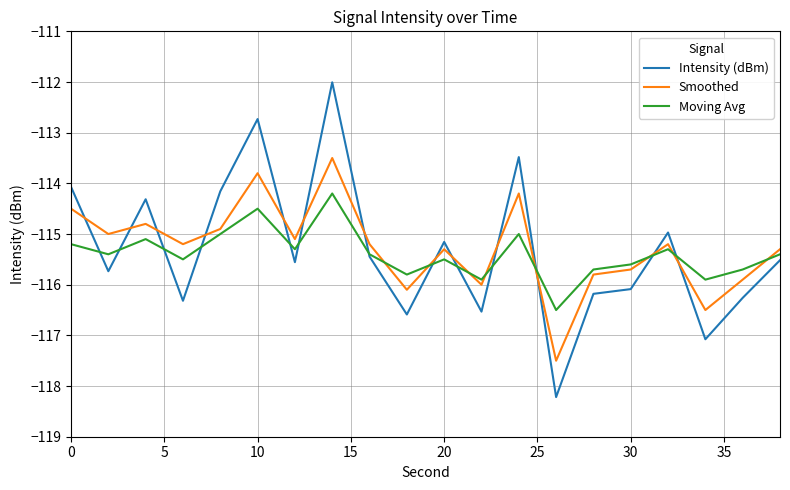

Rank the series by their maximum value, from highest to lowest.

Intensity (dBm), Smoothed, Moving Avg